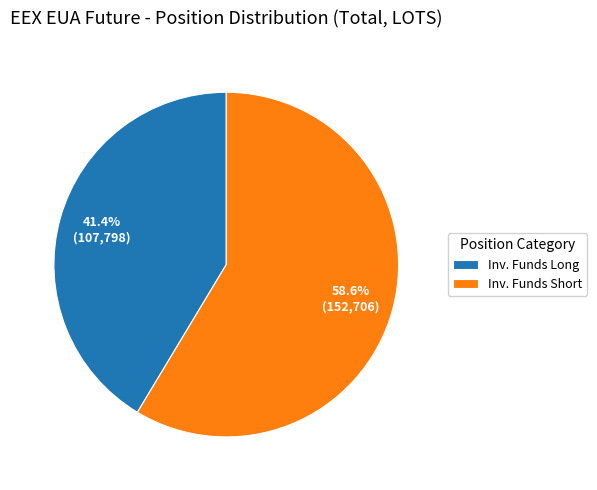

Which category has the smallest portion of the pie?

Inv. Funds Long